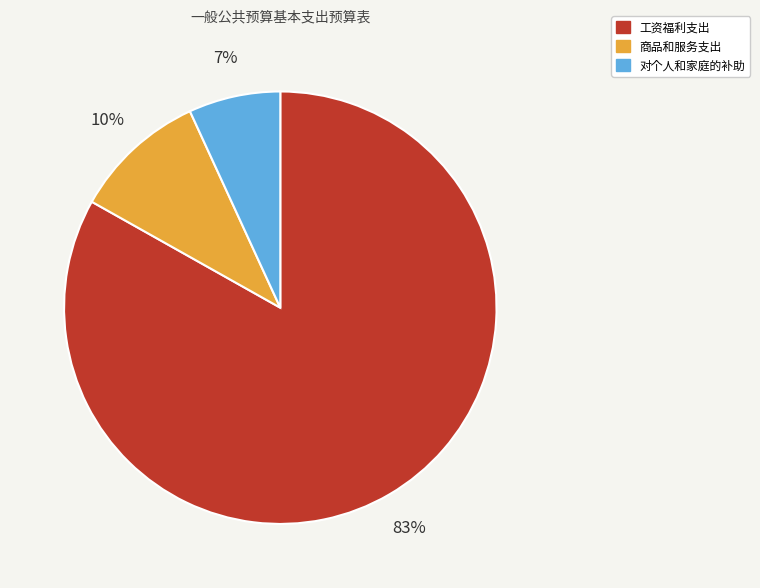

Which category has the smallest portion of the pie?

对个人和家庭的补助